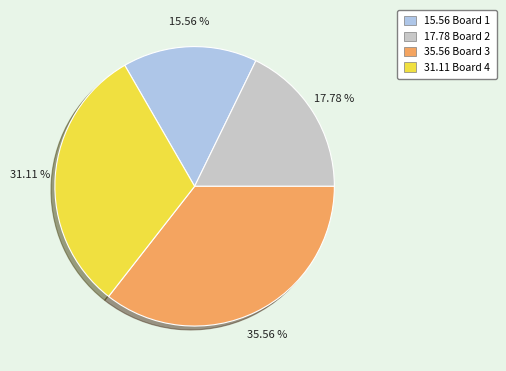

Which has a higher value, 17.78 Board 2 or 15.56 Board 1?

17.78 Board 2